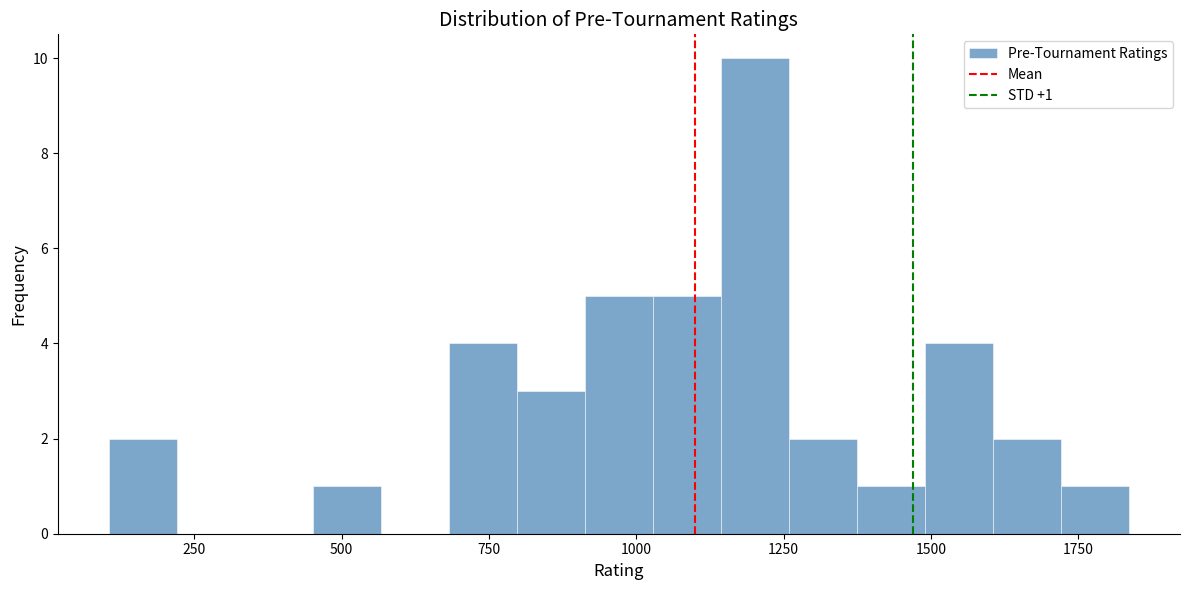

Around what value on the x-axis is the tallest bar? Give the approximate position of its centre, as read against the axis.

1200